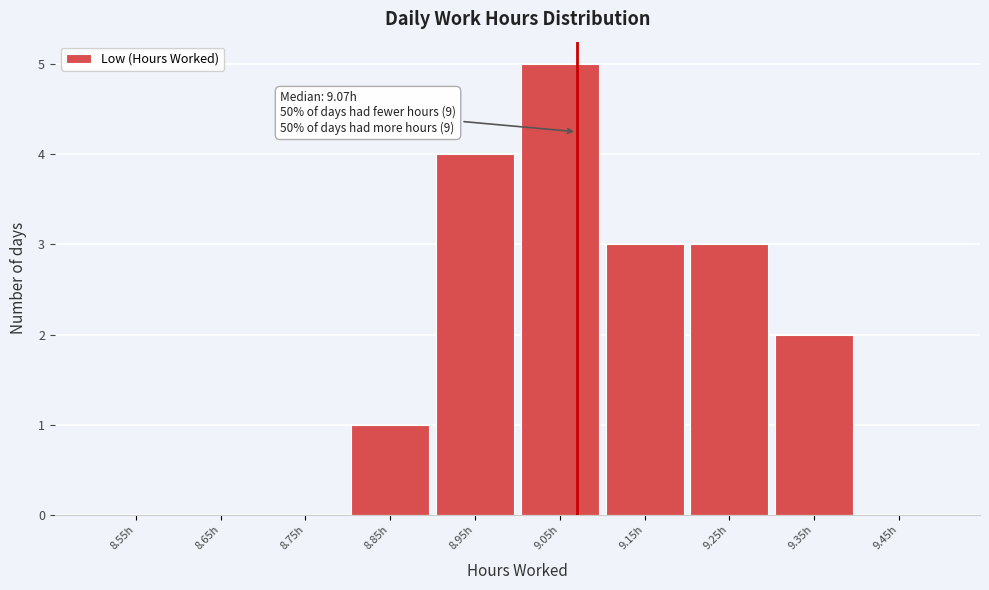

Which range on the x-axis has the tallest bar?

9.0 to 9.1